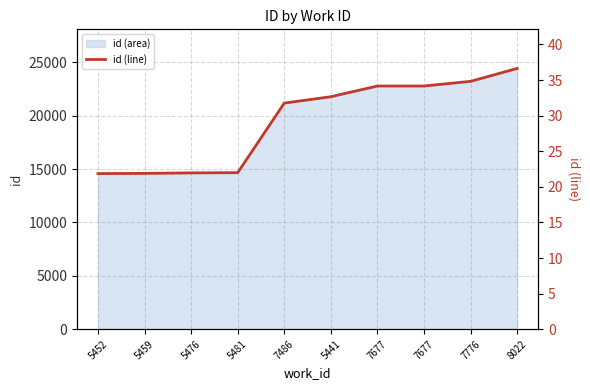

True or false: the data has more than 1 interior local peaks.

False